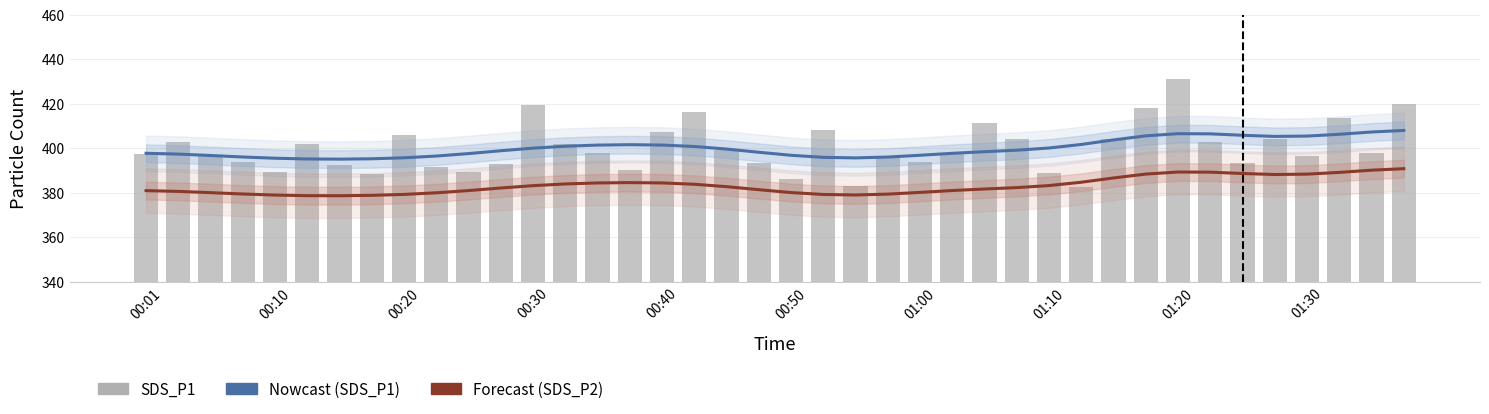

Where does the SDS_P1 series first go above 397?

00:01